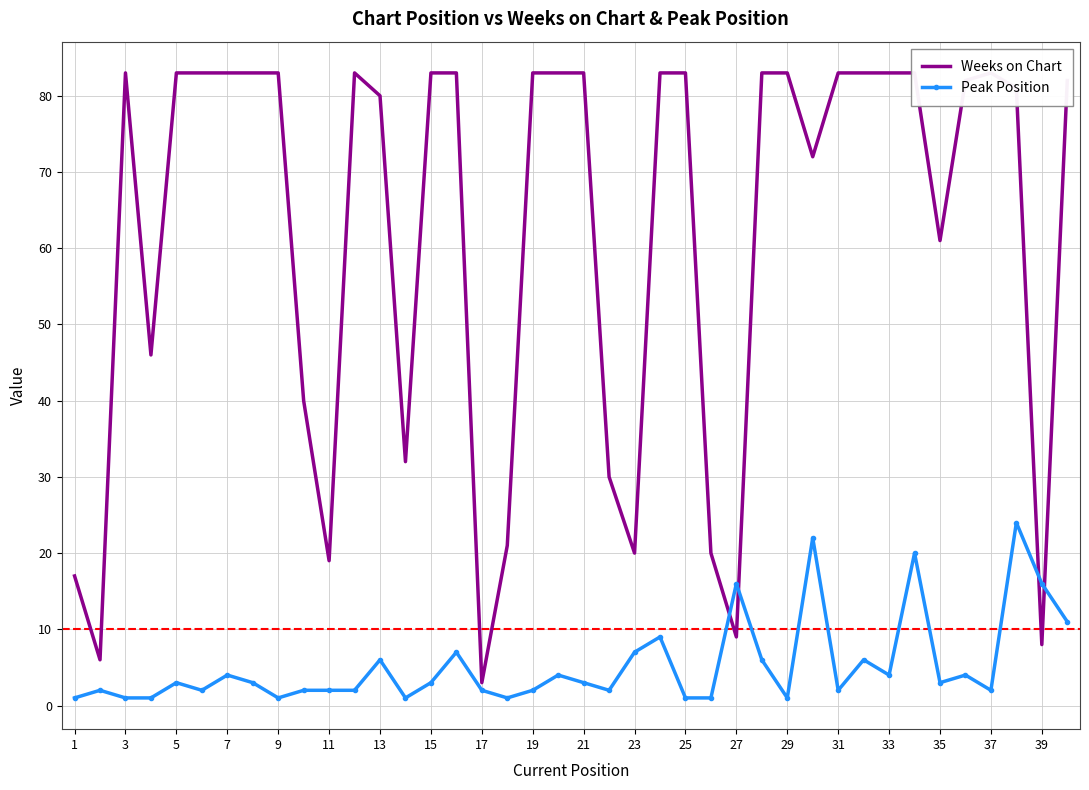

What is the highest value of the Peak Position series?

24